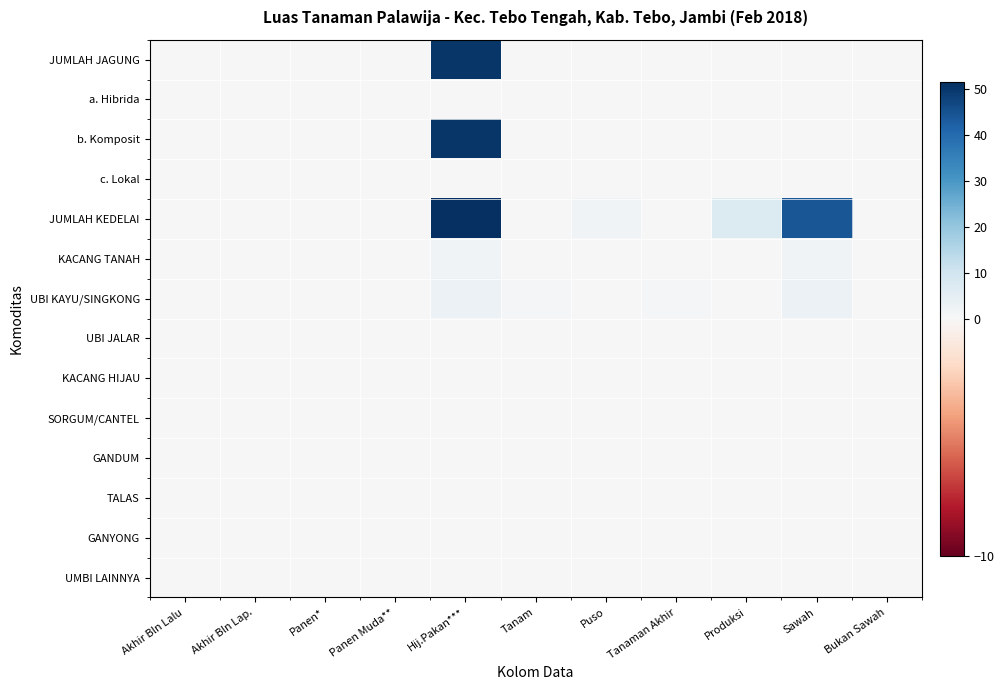

Which label corresponds to the smallest value in the chart?

Akhir Bln Lalu